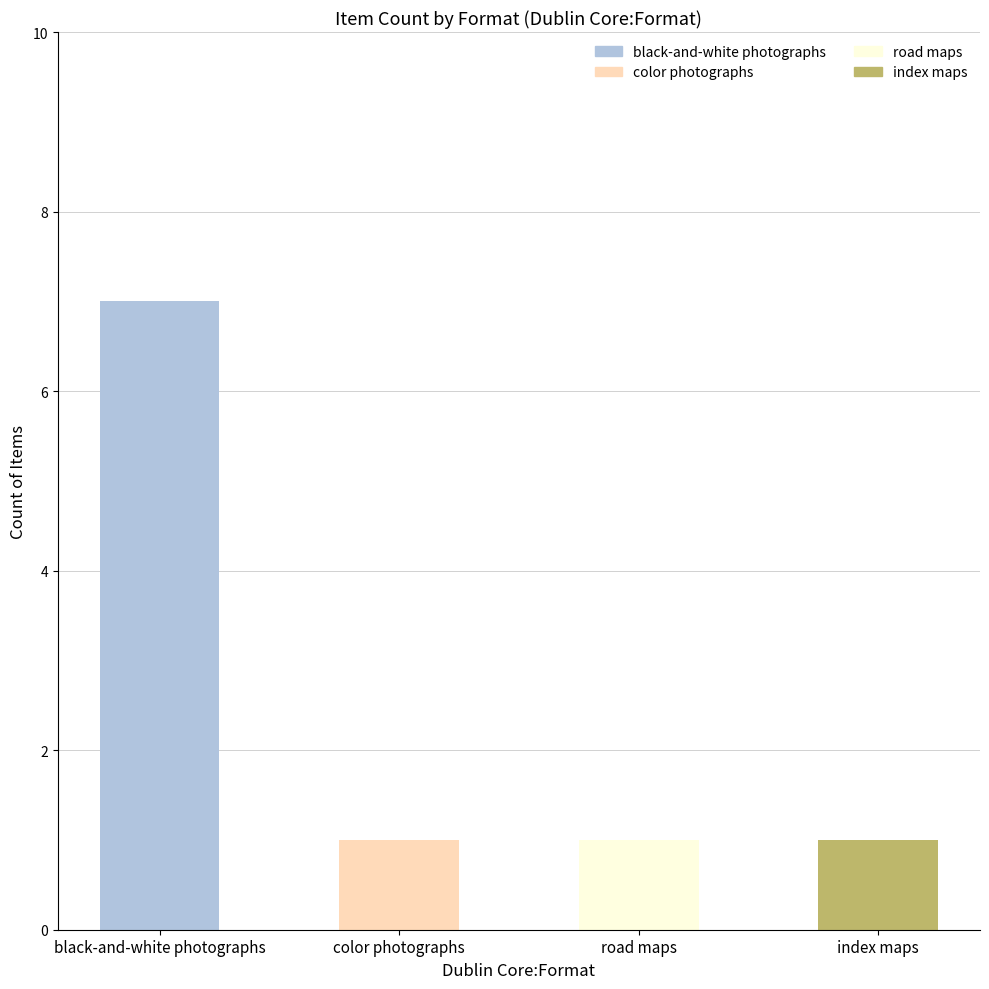

What is the label of the 3rd bar from the left?

road maps